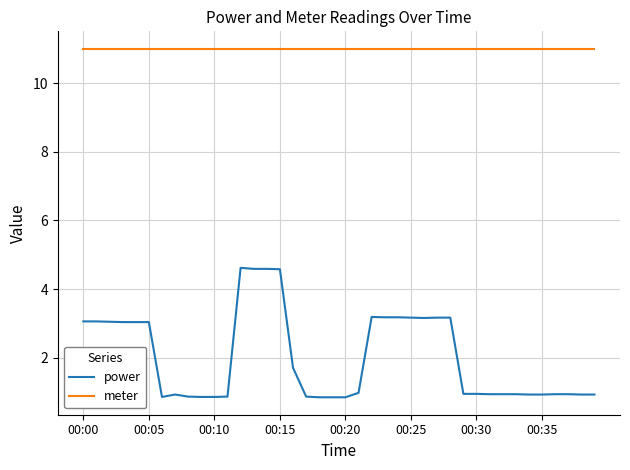

What is the greatest value displayed?

11.0